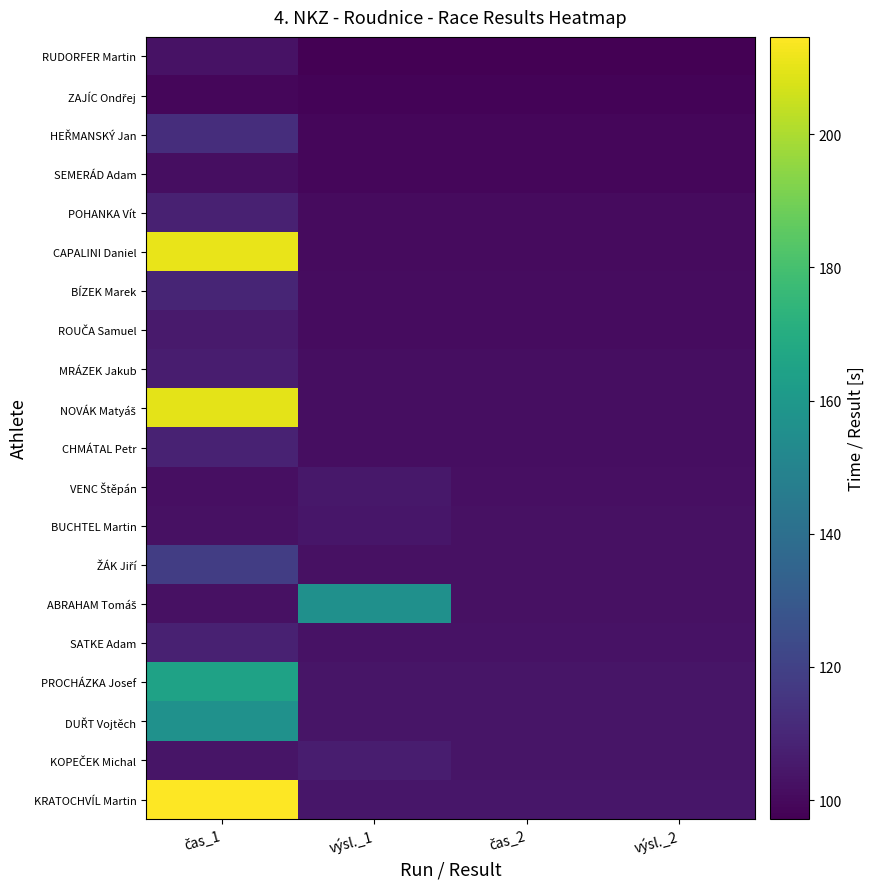

What is the total value across all series at výsl._1?

2090.8